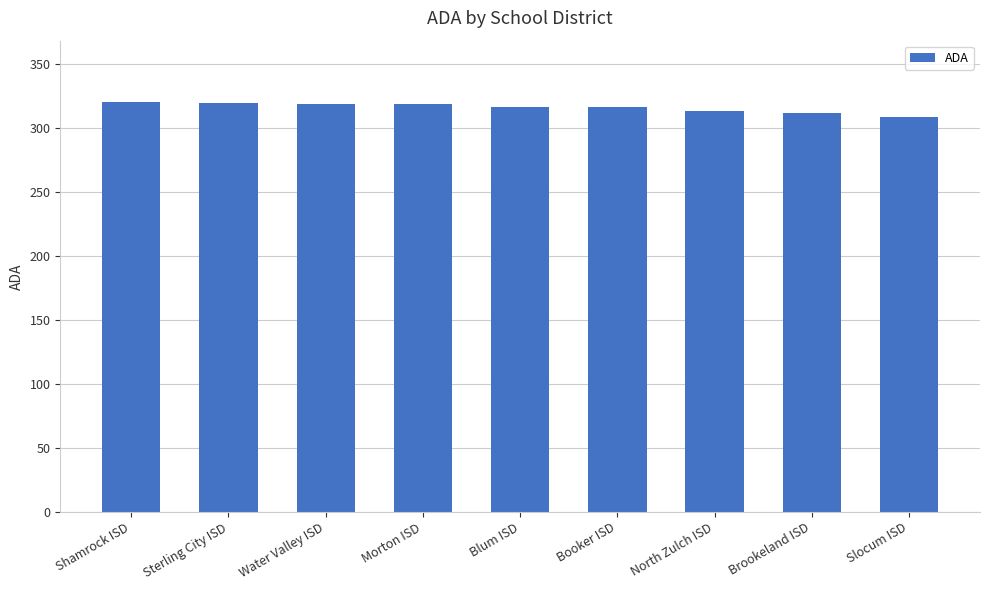

What value does the data have at Morton ISD?

318.3